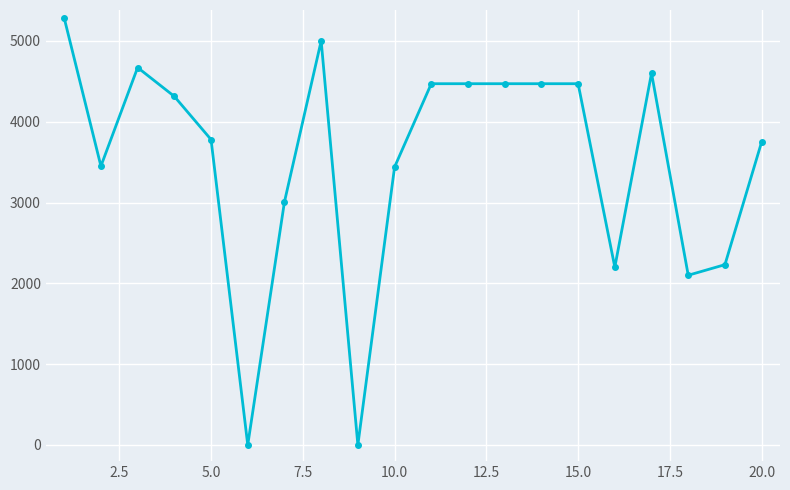

How many data points are less than 4313?

10